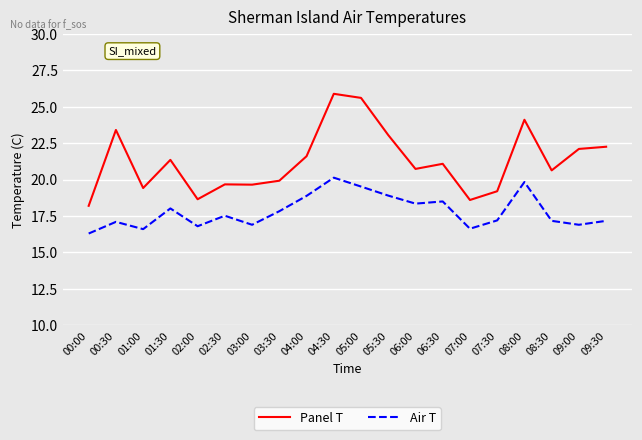

True or false: Panel T and Air T cross at least once.

False